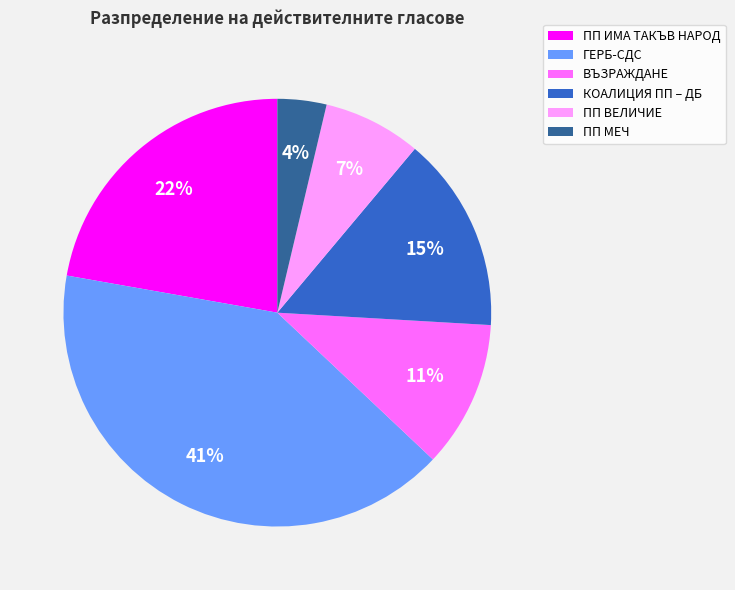

To the nearest percent, what is the average slice percentage?

17%